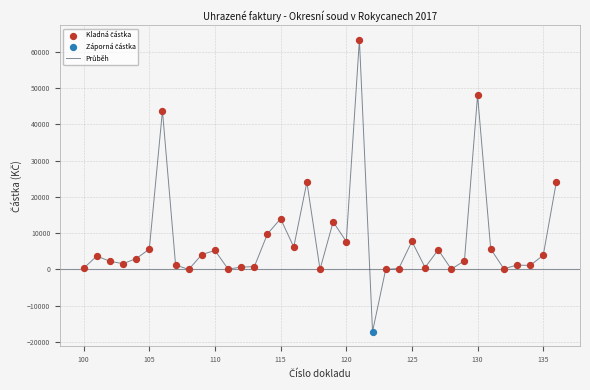

What is the difference between the maximum and minimum values?

80405.7